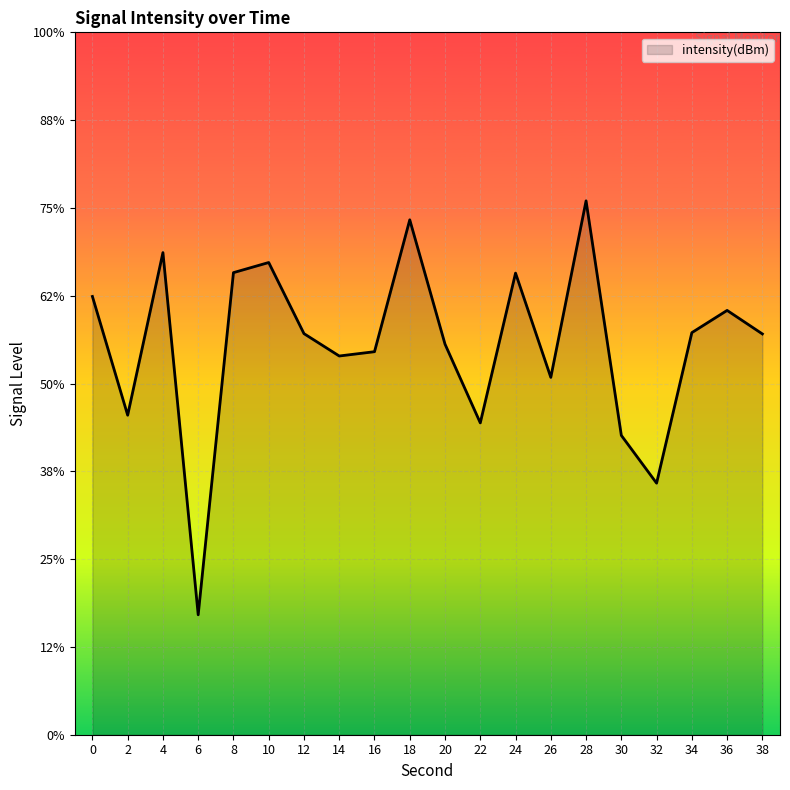

List the labels in order of value, largest first.

28, 18, 4, 10, 8, 24, 0, 36, 34, 12, 38, 20, 16, 14, 26, 2, 22, 30, 32, 6